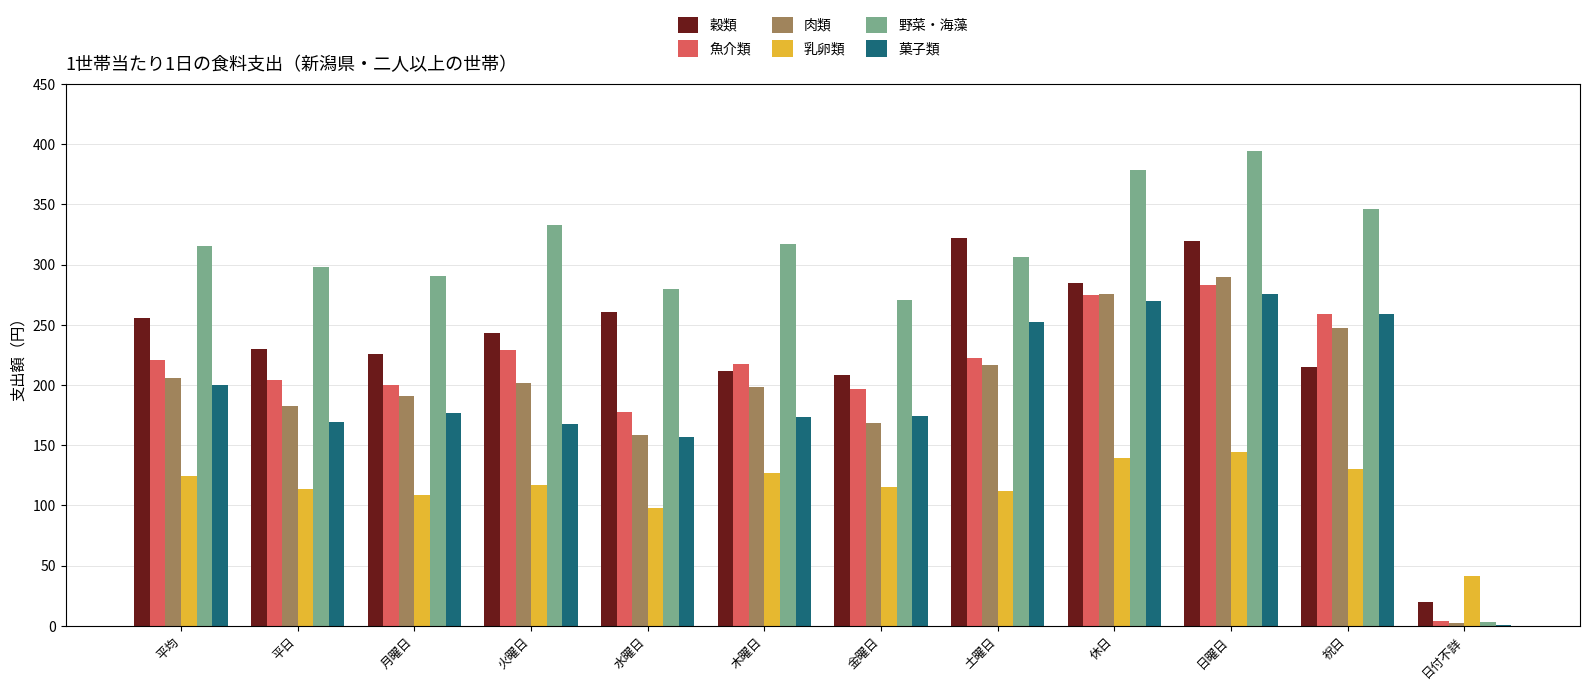

What is the sum of the 菓子類 values at 水曜日 and 平均?

356.6